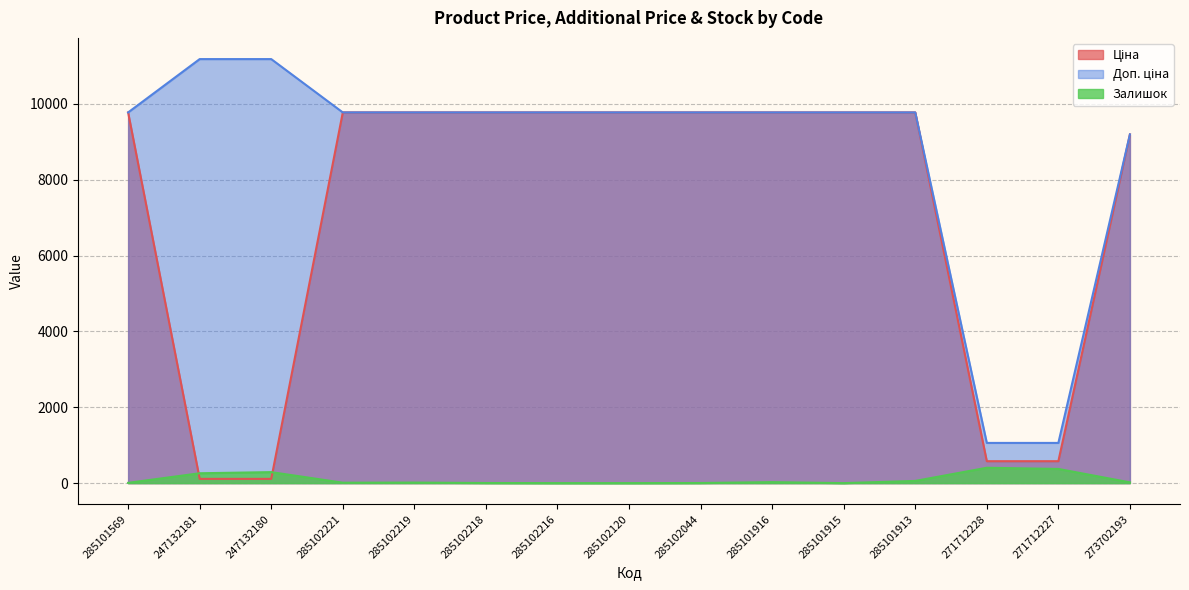

What is the spread (max minus min) of values at 285101913?

9717.5